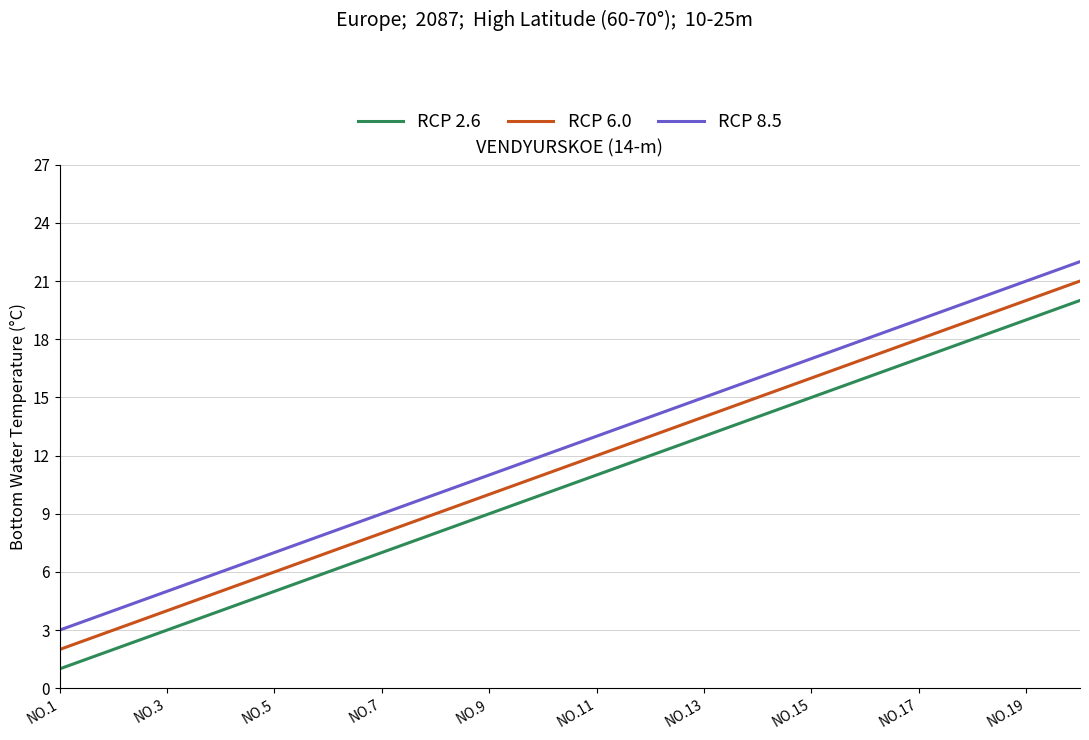

Rank the series by their average value, from lowest to highest.

RCP 2.6, RCP 6.0, RCP 8.5